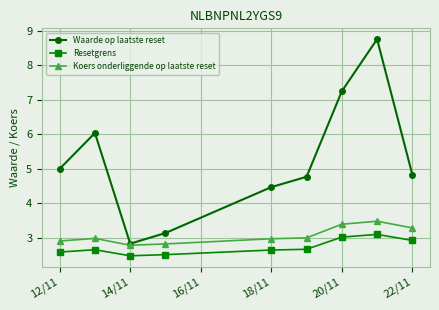

What is the greatest value displayed?

8.8